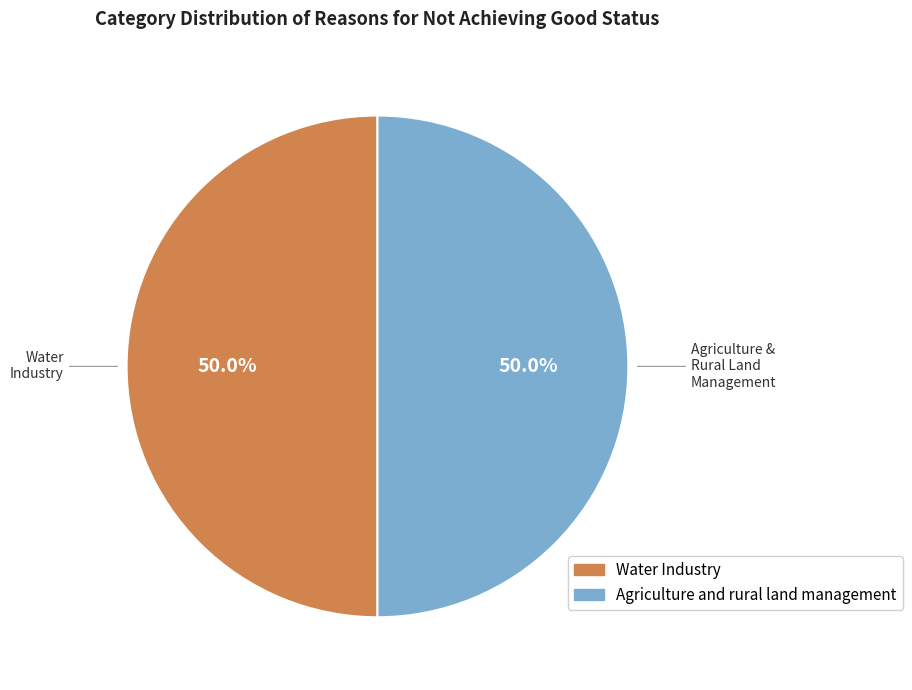

Approximately how many times larger is the value at Water Industry compared to Agriculture and rural land management?

1.0